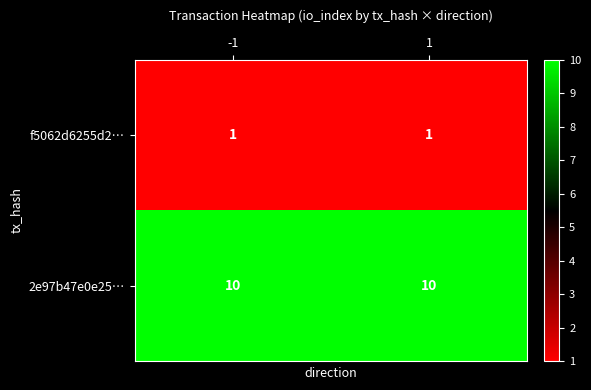

What is the maximum value shown in the chart?

10